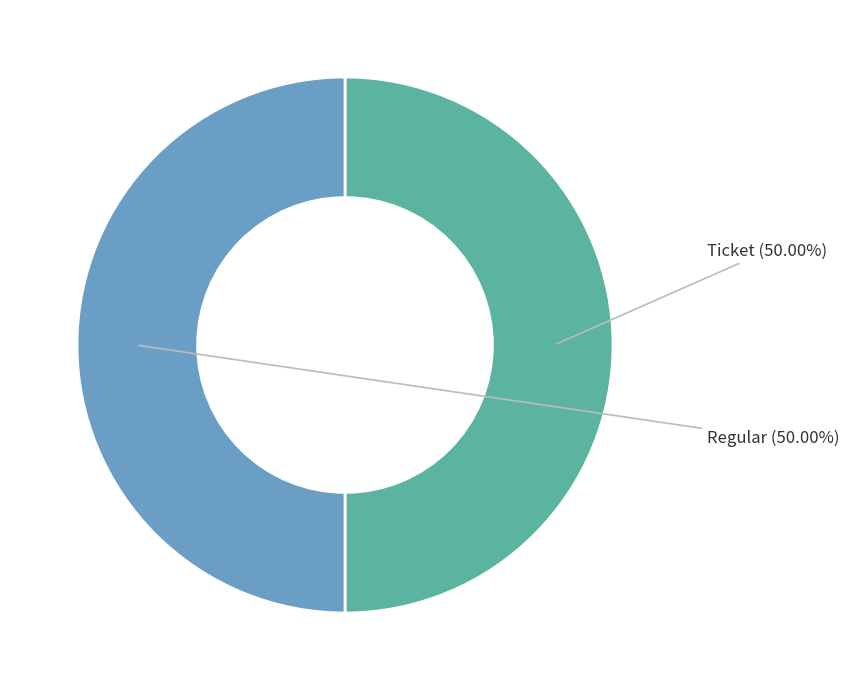

Is the sum of Regular and Ticket greater than half?

Yes